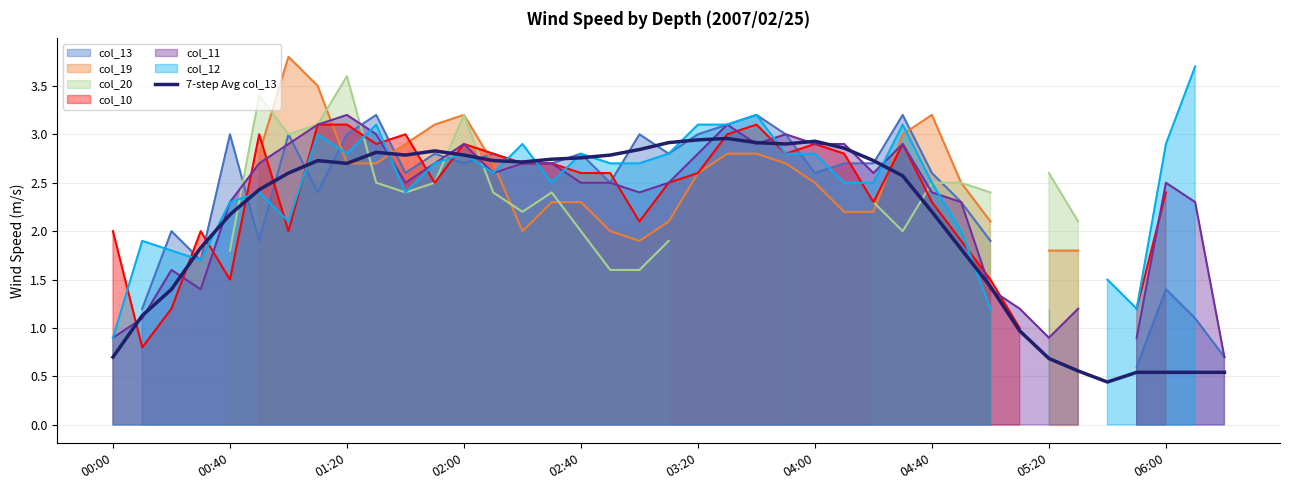

At which label does 7-step Avg col_13 first exceed 2?

00:40